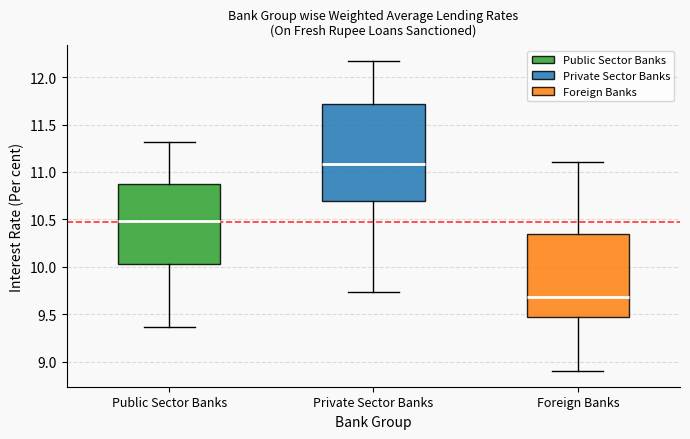

Reading left to right, transcribe this box plot: for each box, give where its median line is, the range the box spans, and where its two whiskers end, as read against the y-axis. The values are not printed on the chart, so give them approximately, as read against the axis.

Public Sector Banks: median 10.50, box 10.05 to 10.90, whiskers 9.35 to 11.30
Private Sector Banks: median 11.10, box 10.70 to 11.70, whiskers 9.75 to 12.15
Foreign Banks: median 9.70, box 9.45 to 10.35, whiskers 8.90 to 11.10